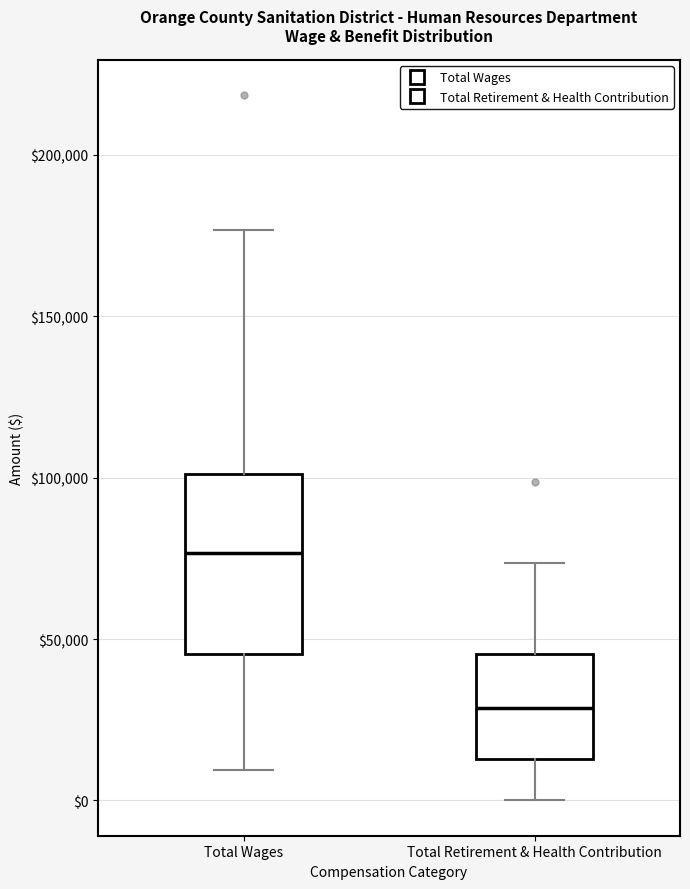

Where does the upper whisker of the box for Total Retirement & Health Contribution end on the y-axis? The values are not printed on the chart, so give them approximately, as read against the axis.

75000